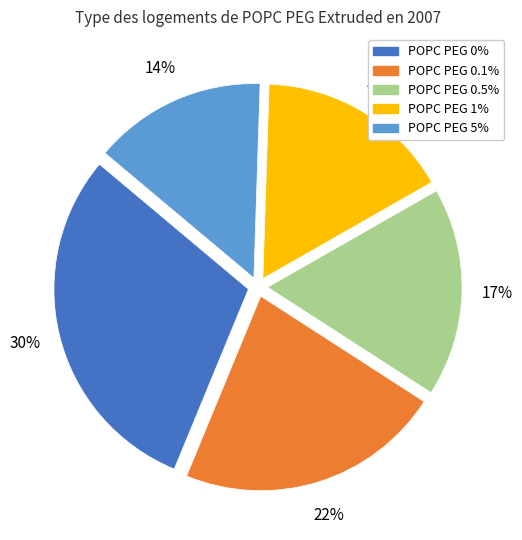

What percentage is the POPC PEG 5% slice, to the nearest percent?

14%